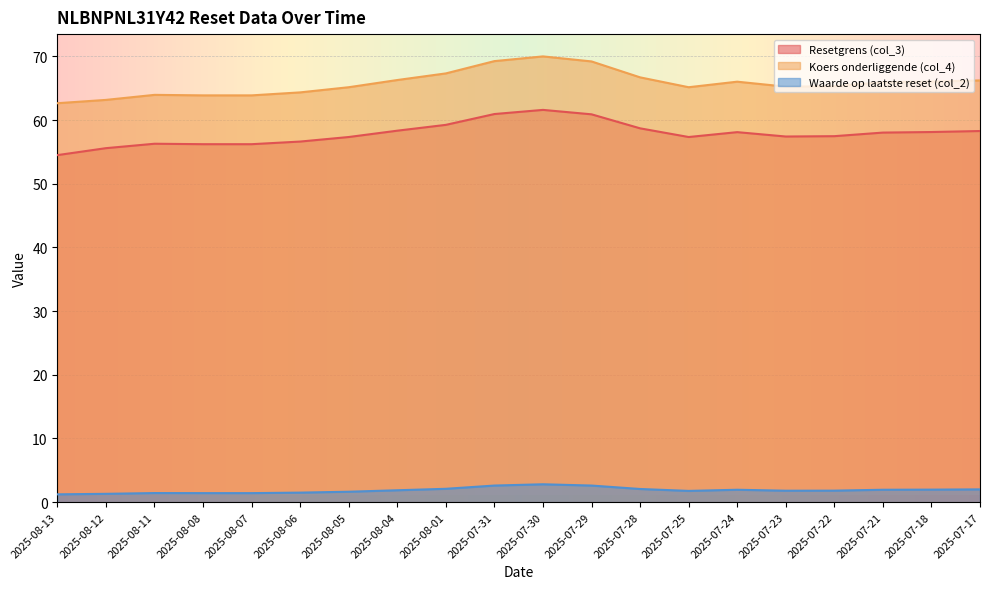

What are all the series names shown in the legend?

Resetgrens (col_3), Koers onderliggende (col_4), Waarde op laatste reset (col_2)